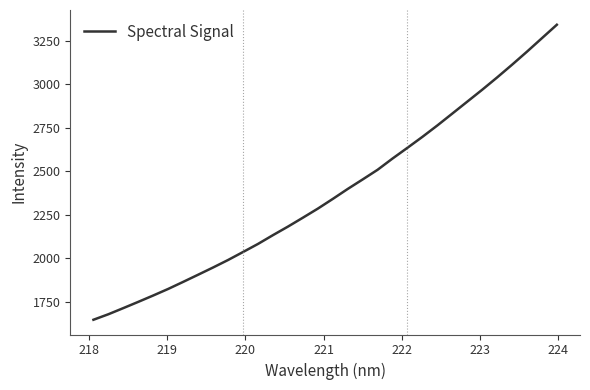

What is the smallest value displayed?

1646.1